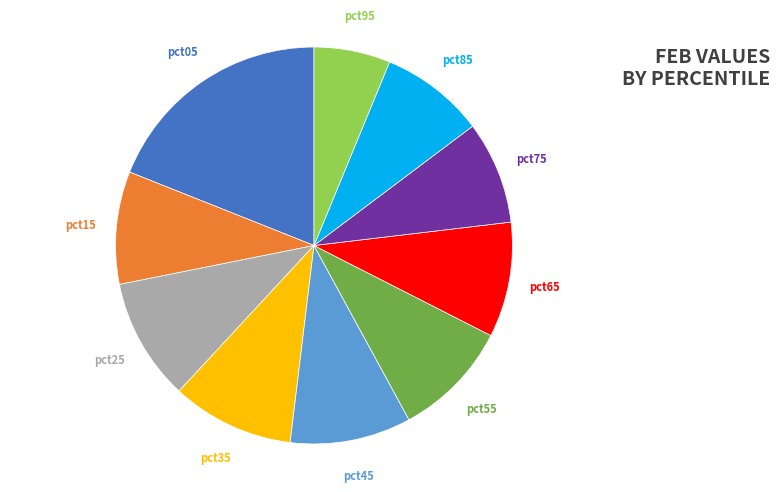

To the nearest percent, what is the average slice percentage?

10%